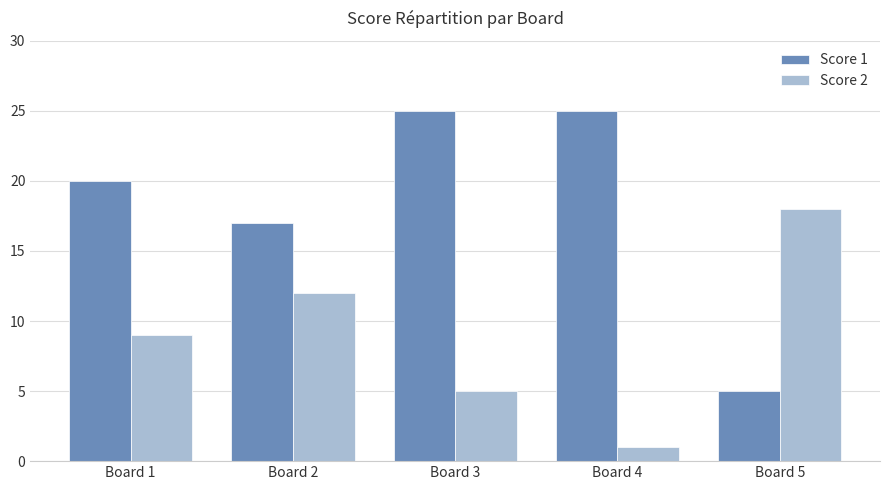

What are all the series names shown in the legend?

Score 1, Score 2